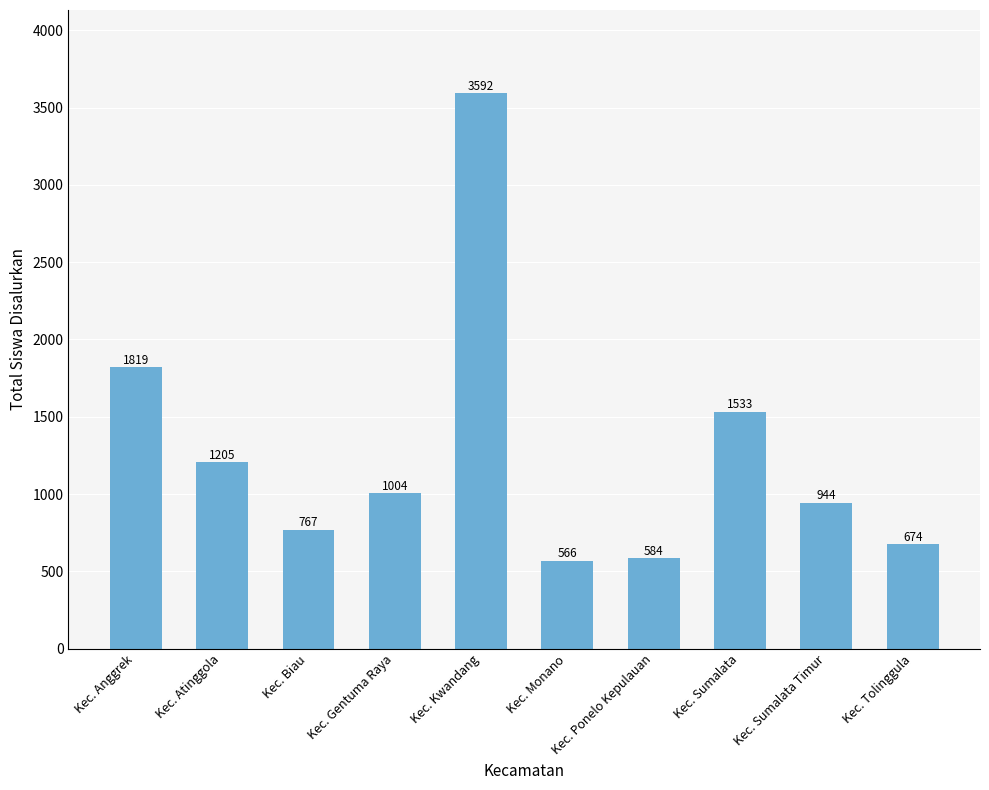

Rank the categories by value from lowest to highest.

Kec. Monano, Kec. Ponelo Kepulauan, Kec. Tolinggula, Kec. Biau, Kec. Sumalata Timur, Kec. Gentuma Raya, Kec. Atinggola, Kec. Sumalata, Kec. Anggrek, Kec. Kwandang